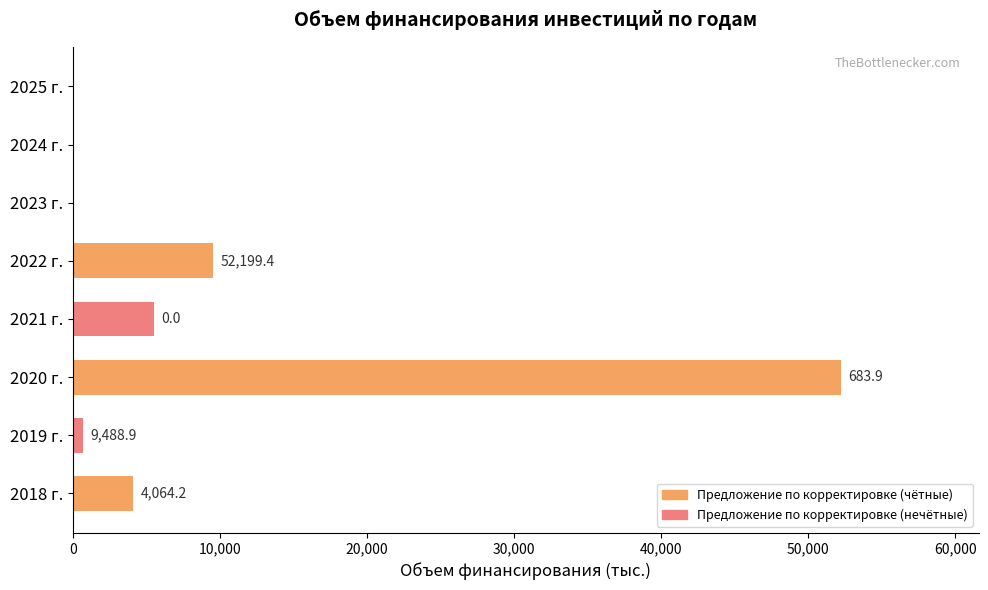

What is the maximum value shown in the chart?

52199.4